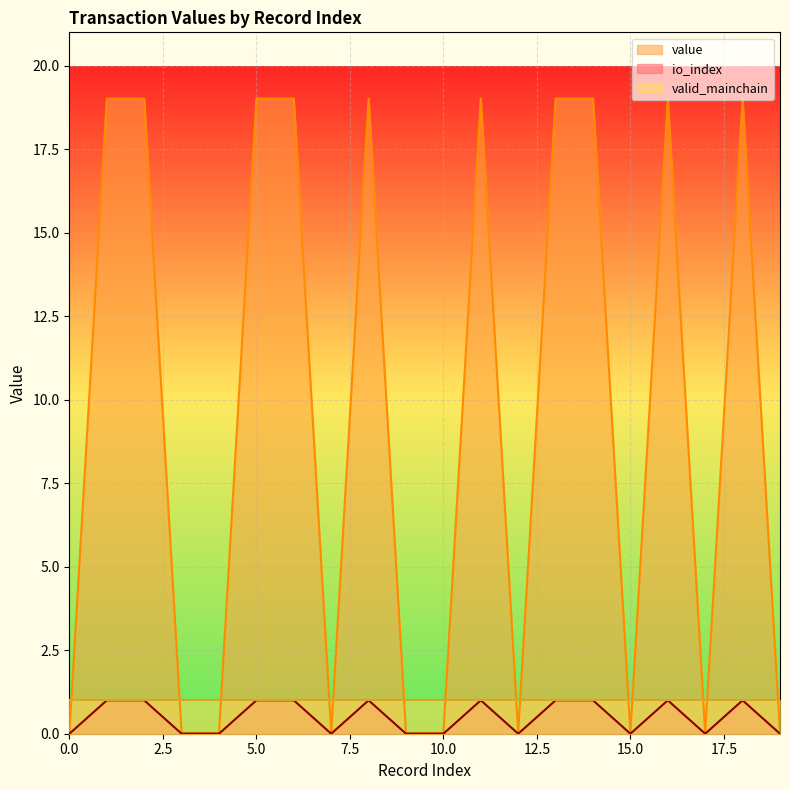

Reading left to right, transcribe all the data shown in this chart.

io_index: 0=0.0	1=19.0	2=19.0	3=0.0	4=0.0	5=19.0	6=19.0	7=0.0	8=19.0	9=0.0	10=0.0	11=19.0	12=0.0	13=19.0	14=19.0	15=0.0	16=19.0	17=0.0	18=19.0	19=0.0
value: 0=0.0	1=1.0	2=1.0	3=0.0	4=0.0	5=1.0	6=1.0	7=0.0	8=1.0	9=0.0	10=0.0	11=1.0	12=0.0	13=1.0	14=1.0	15=0.0	16=1.0	17=0.0	18=1.0	19=0.0